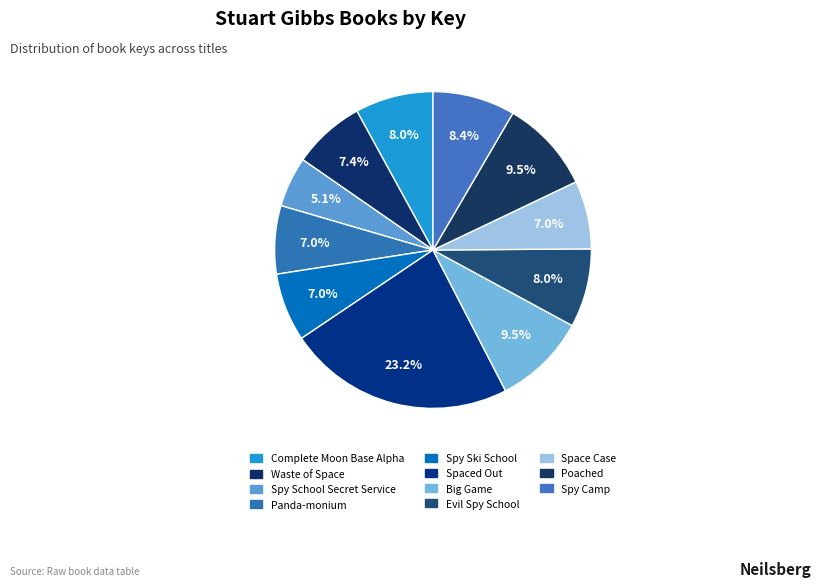

What percentage is the Big Game slice, to the nearest percent?

10%